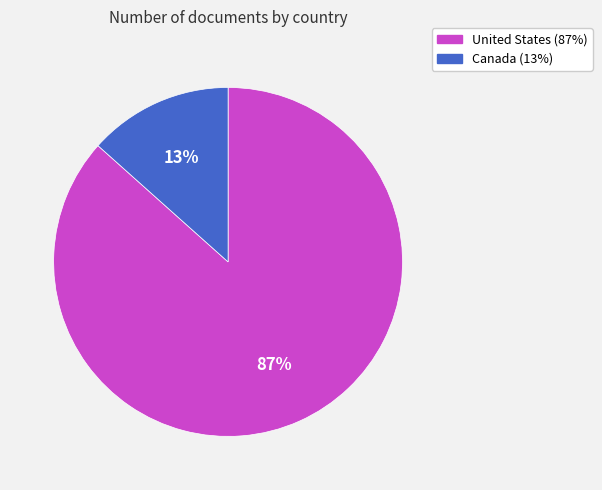

How many slices are in this pie chart?

2